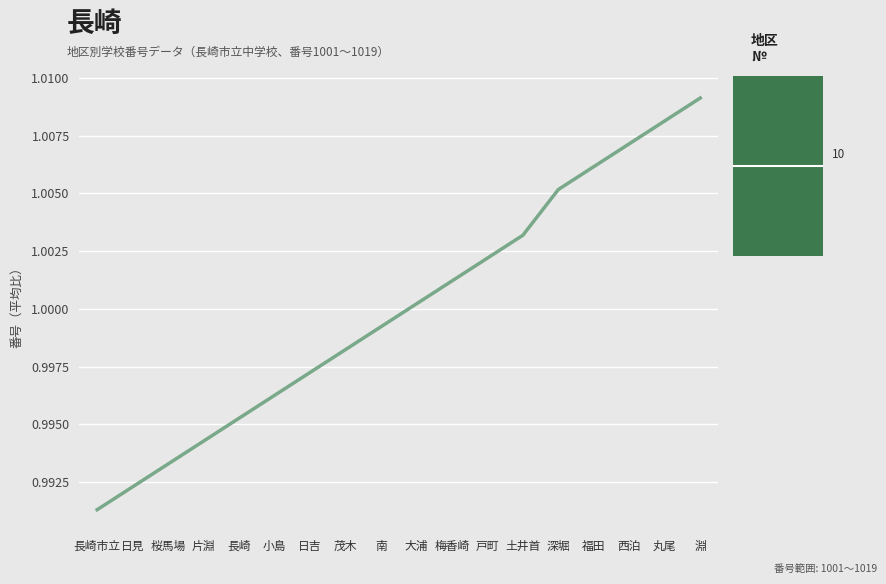

Where is the data nearest to the value 1?

大浦